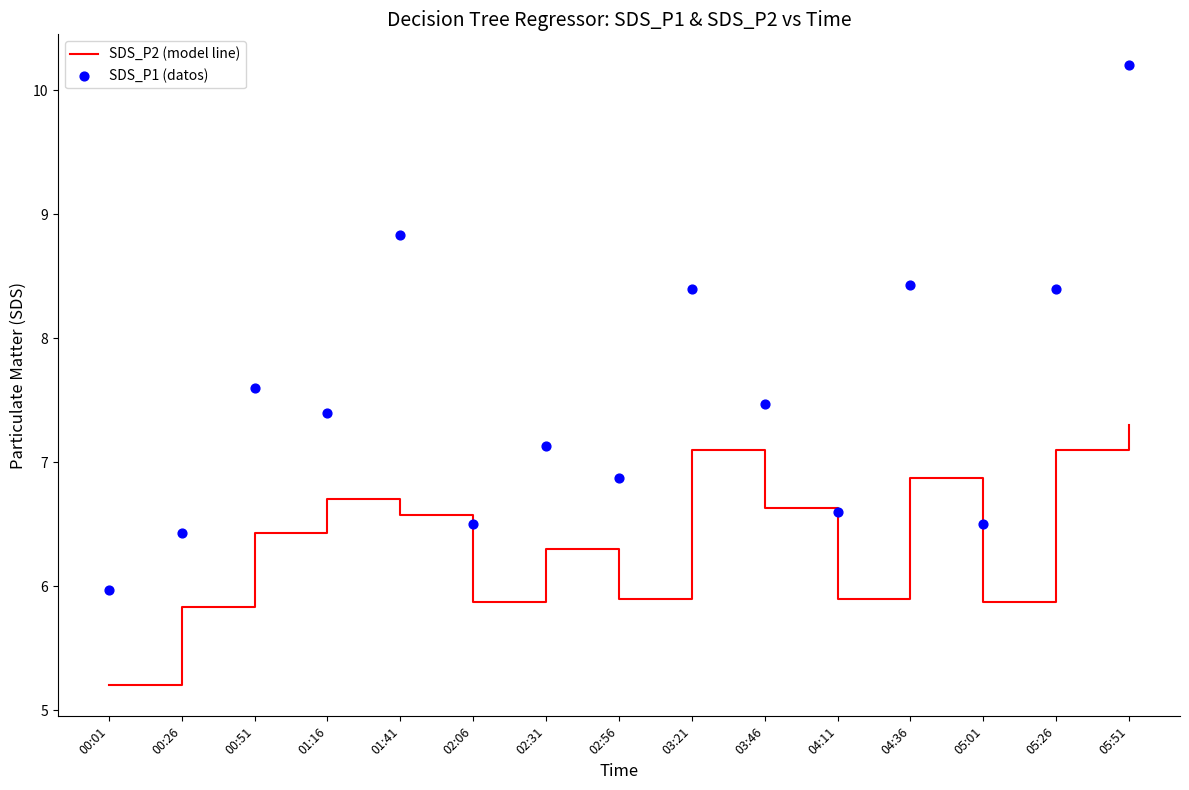

Which series has the largest total across all categories?

SDS_P1 (datos)